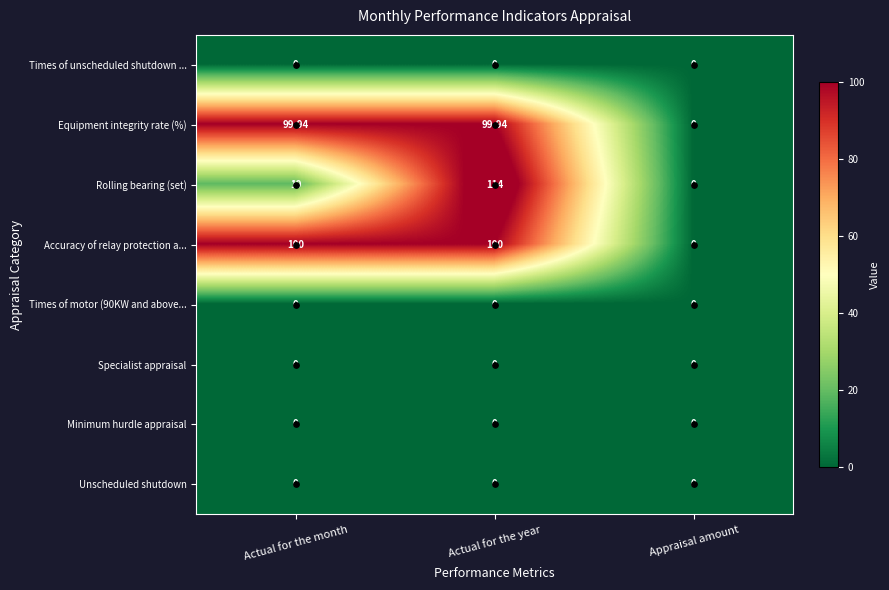

Which series changed the most between Actual for the month and Actual for the year?

Rolling bearing (set)